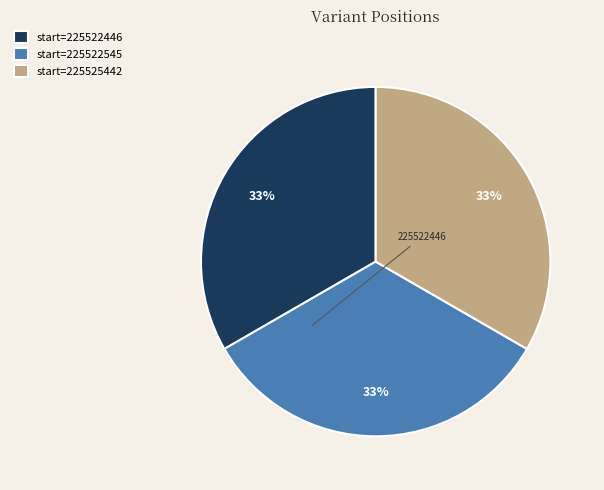

To the nearest percent, what is the average slice percentage?

33%